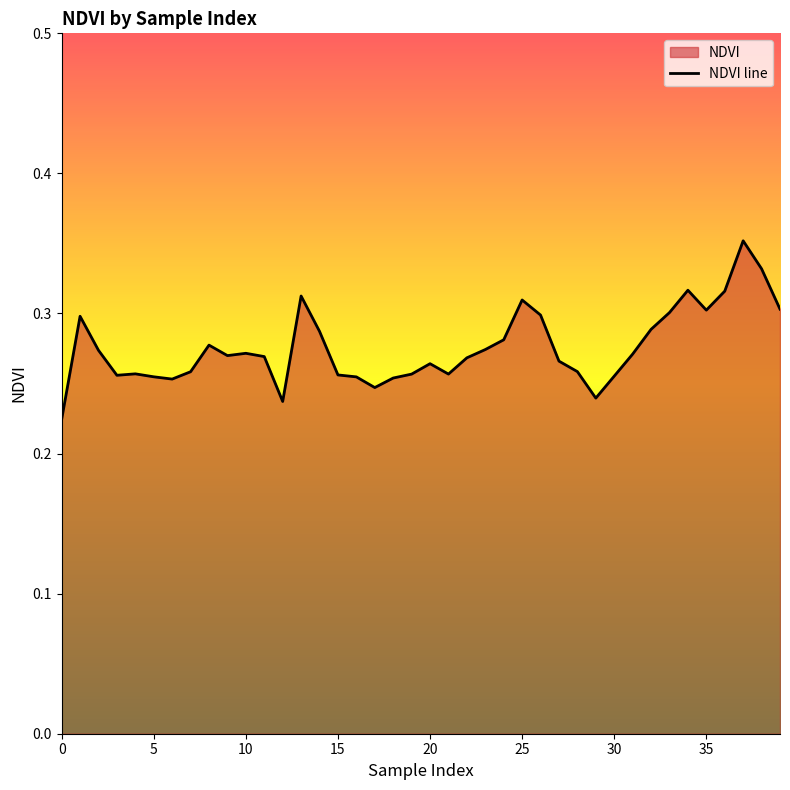

Which has a higher value, 25 or 15?

25